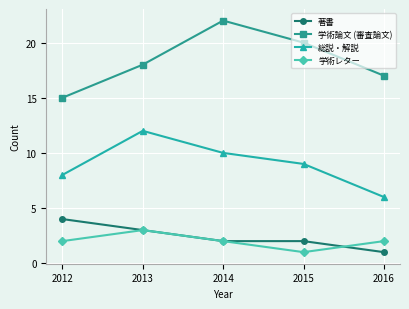

How many data points does each series have?

5